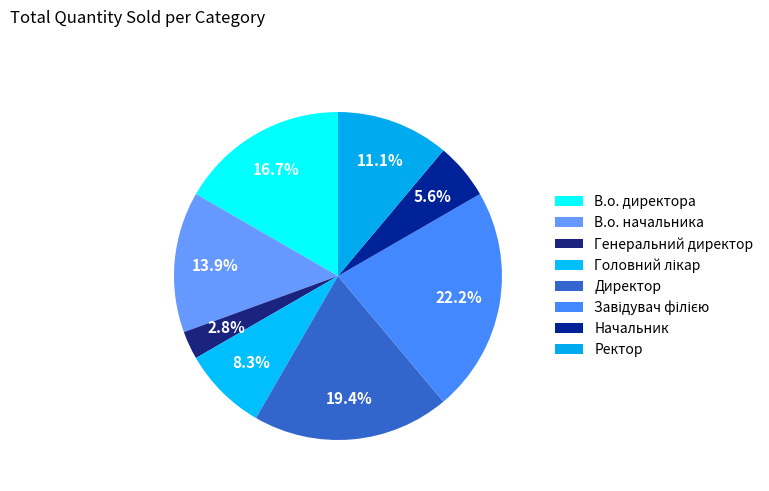

To the nearest percent, what portion does Завідувач філією represent?

22%